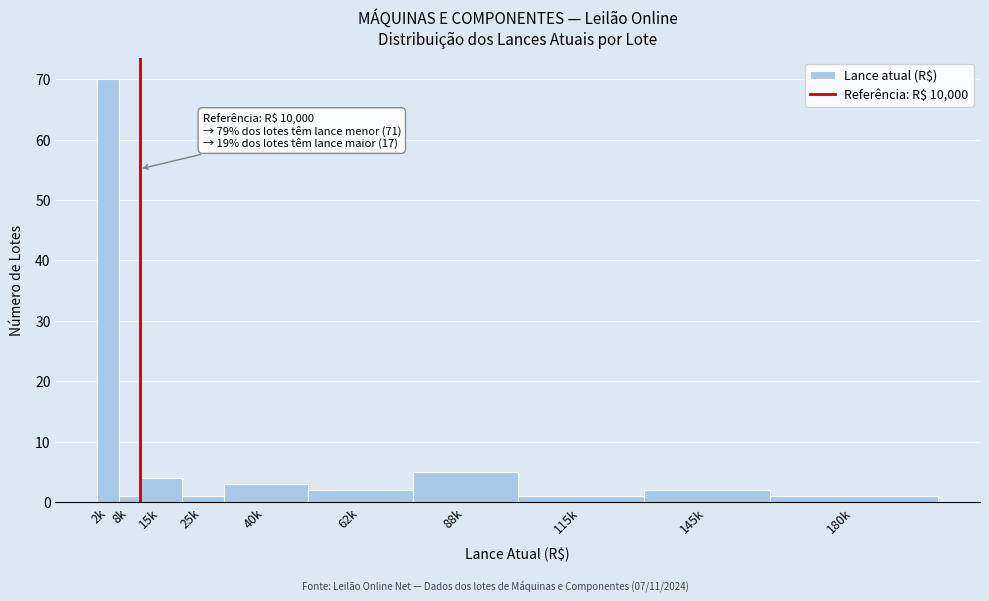

Reading right to left, transcribe all the data shown in this chart.

1	2	1	5	2	3	1	4	1	70